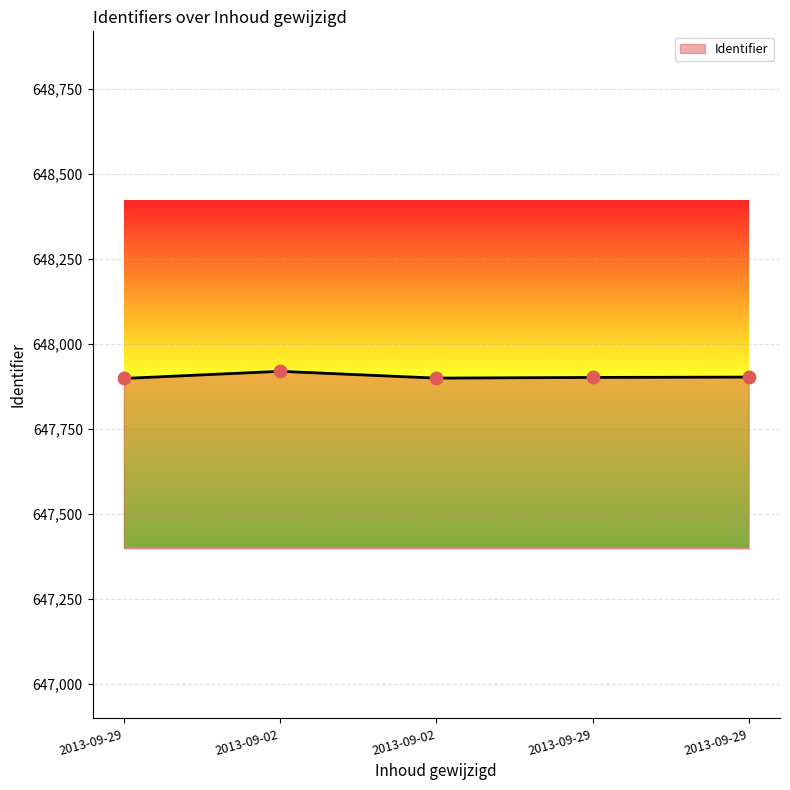

Between 2013-09-02 and 2013-09-29, which is larger?

2013-09-29